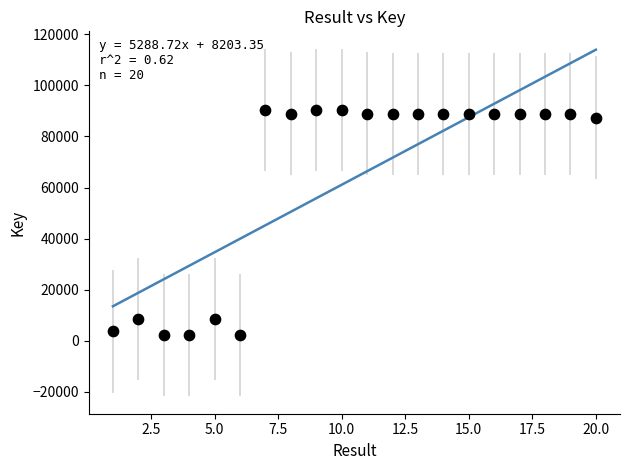

What is the range of X values (max minus min)?

19